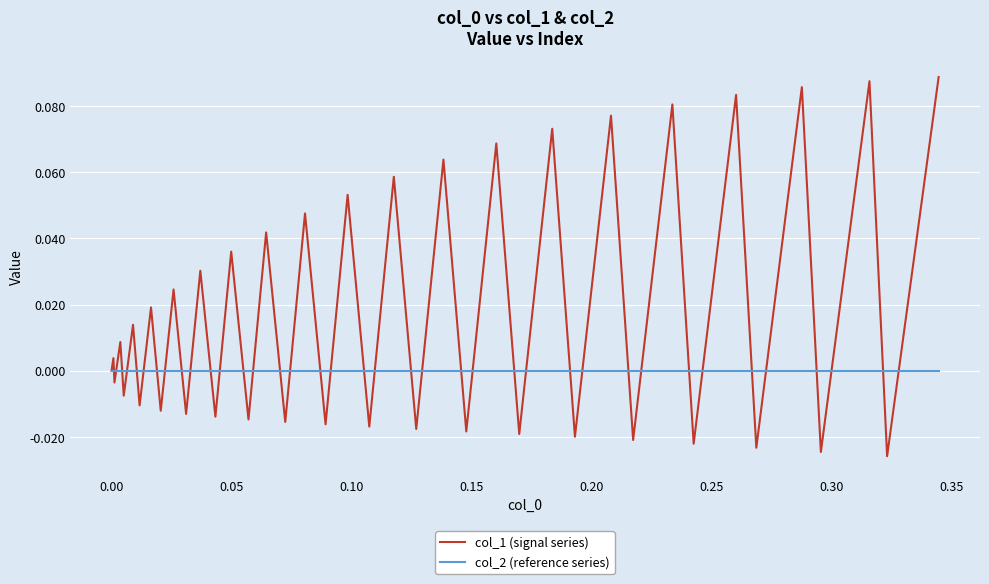

Rank the series by their average value, from highest to lowest.

col_1 (signal series), col_2 (reference series)